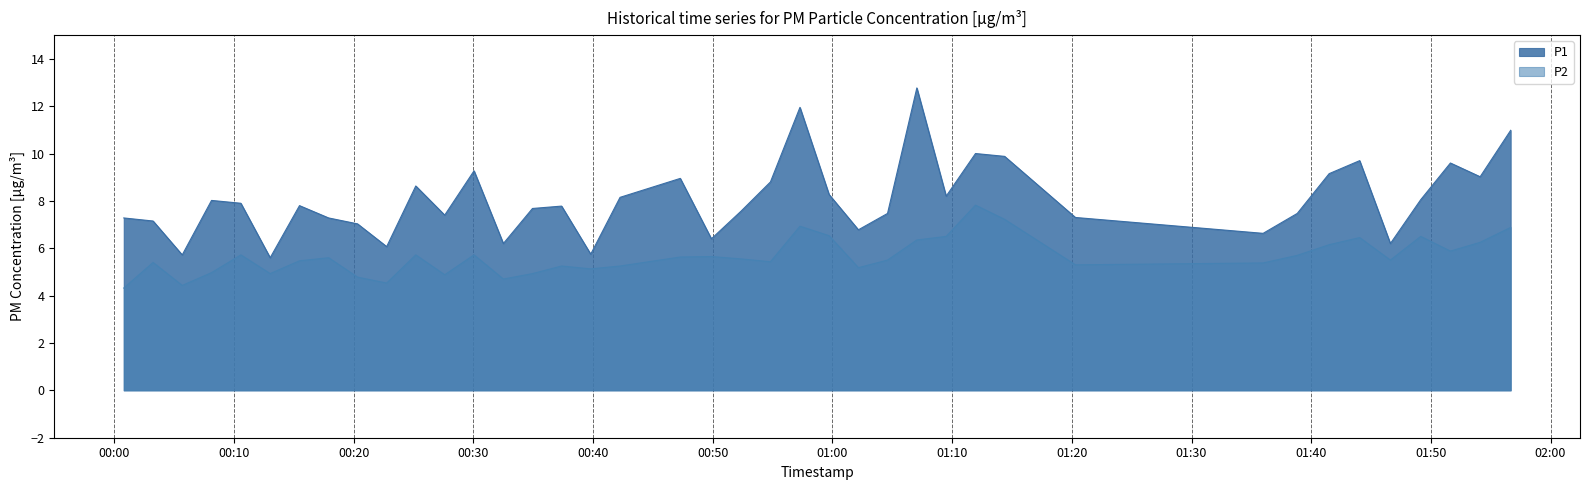

Which series has the largest range (max minus min)?

P1